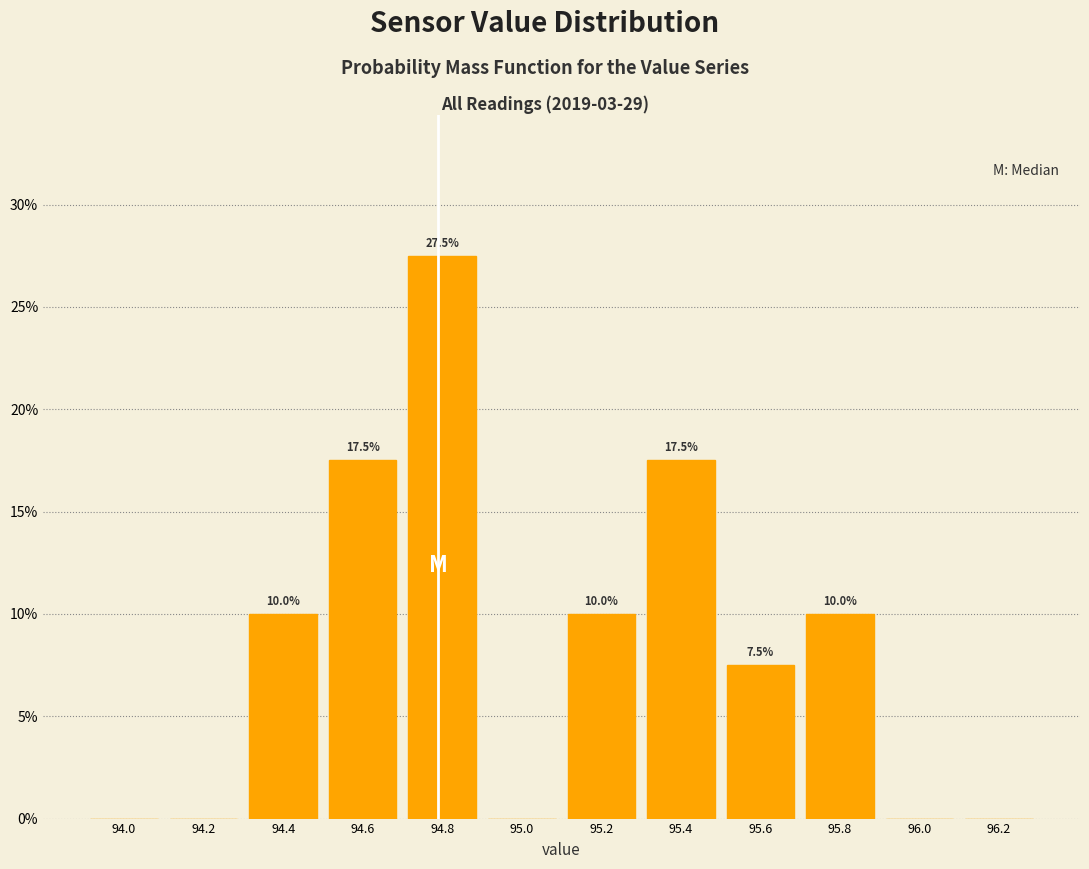

Reading left to right, transcribe all the data shown in this chart.

94.0=0.0	94.2=0.0	94.4=10.0	94.6=17.5	94.8=27.5	95.0=0.0	95.2=10.0	95.4=17.5	95.6=7.5	95.8=10.0	96.0=0.0	96.2=0.0